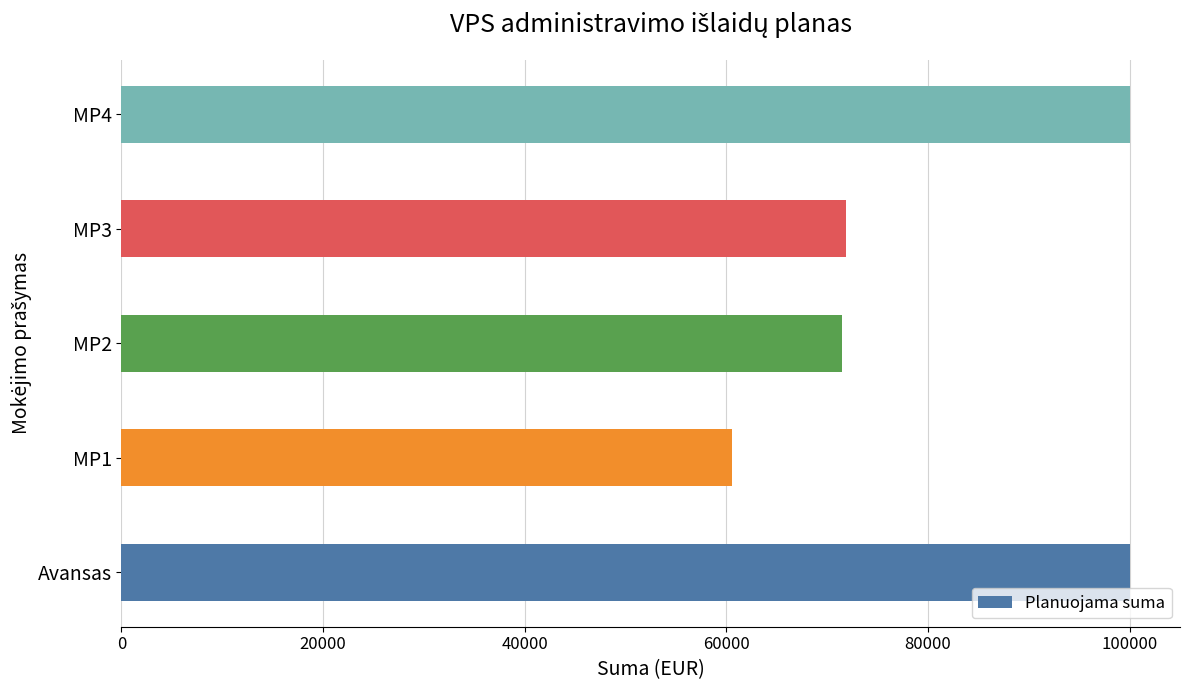

What is the change in value from MP3 to MP4?

+28125.1